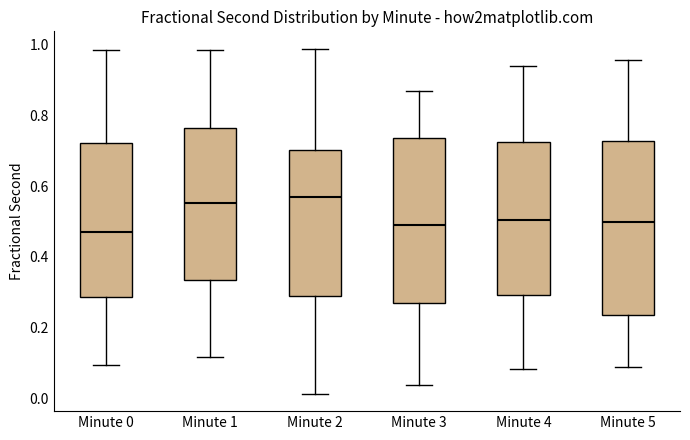

Where is the upper edge of the box for Minute 5 on the y-axis? The values are not printed on the chart, so give them approximately, as read against the axis.

0.72